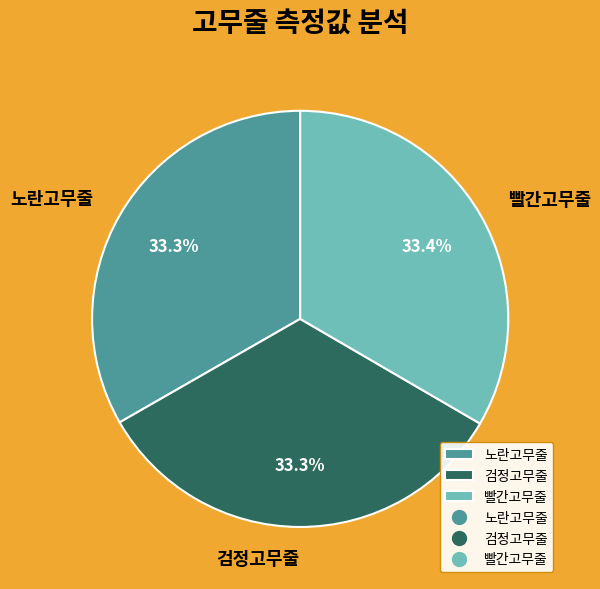

Combined, what portion of the pie is 검정고무줄 and 노란고무줄?

66.6%